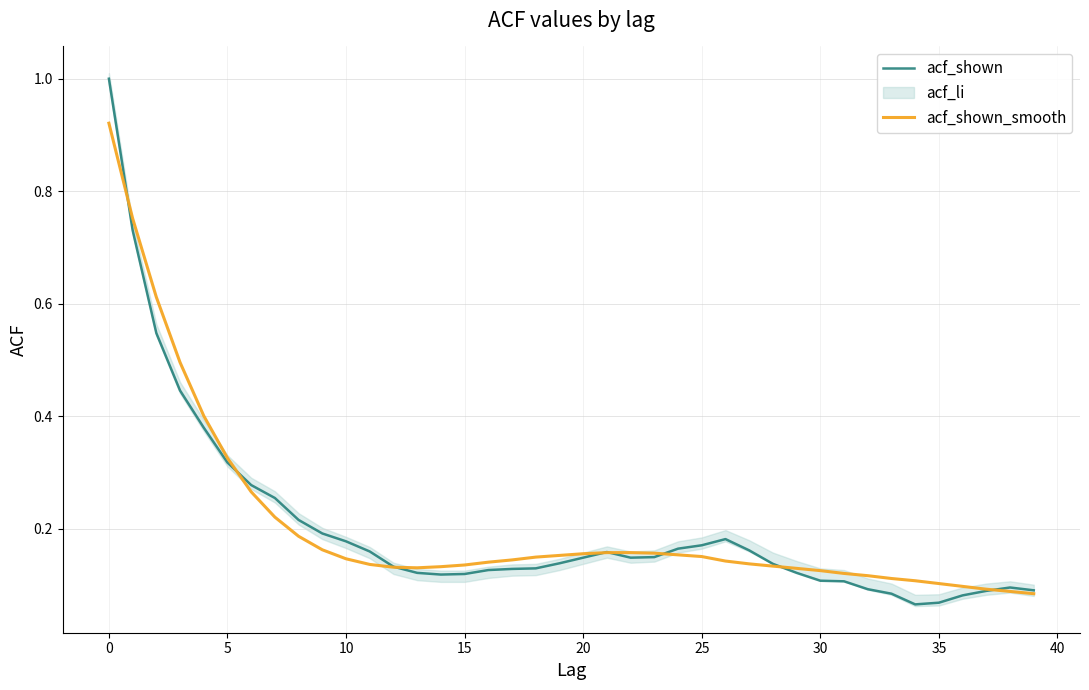

What is the difference between the maximum and minimum values in the acf_shown series?

0.9